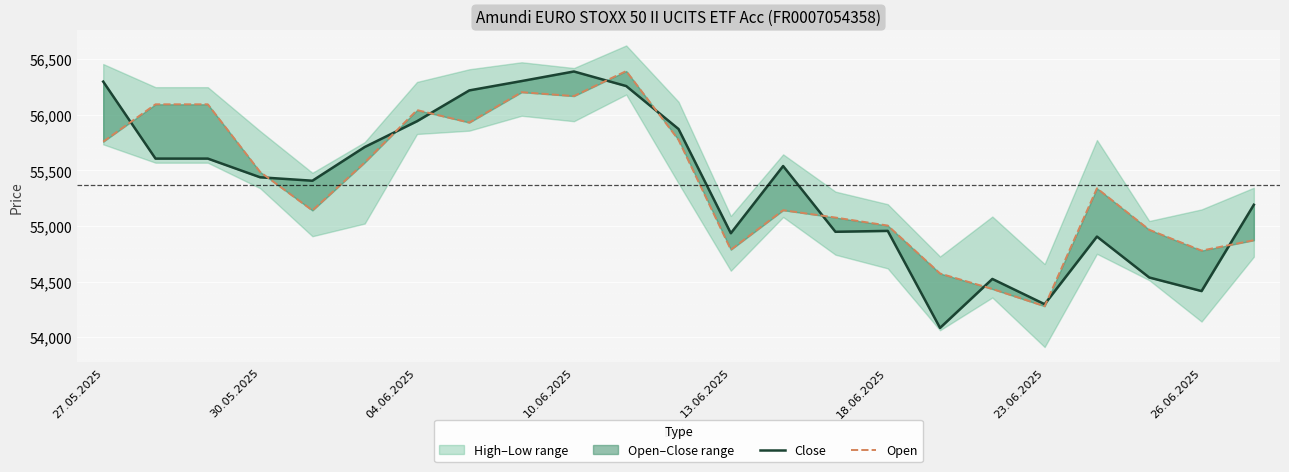

The Open series shows 56203 at 8. True or false?

True